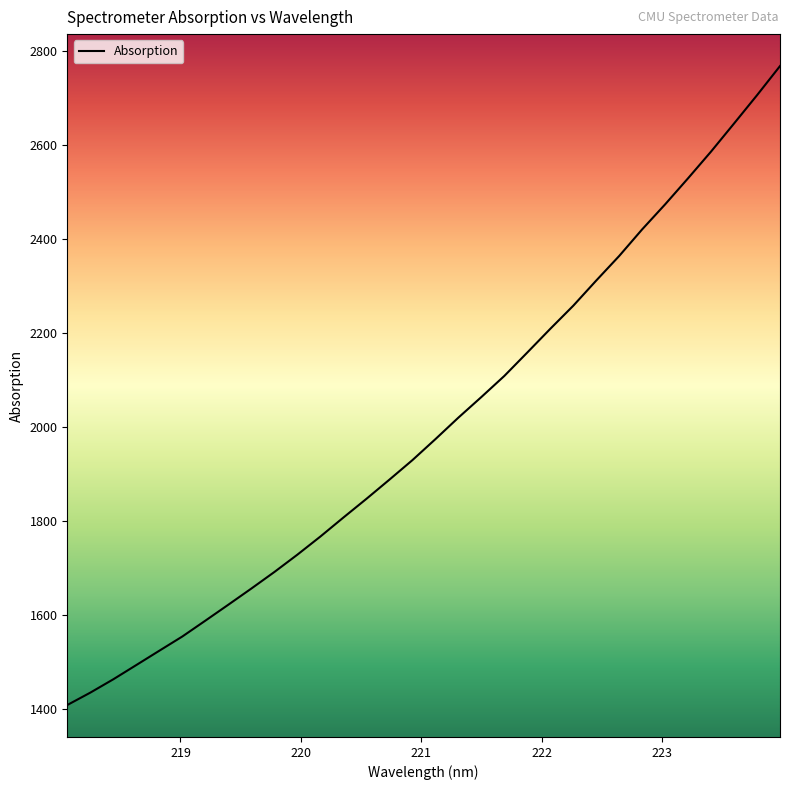

What is the maximum value shown in the chart?

2768.6